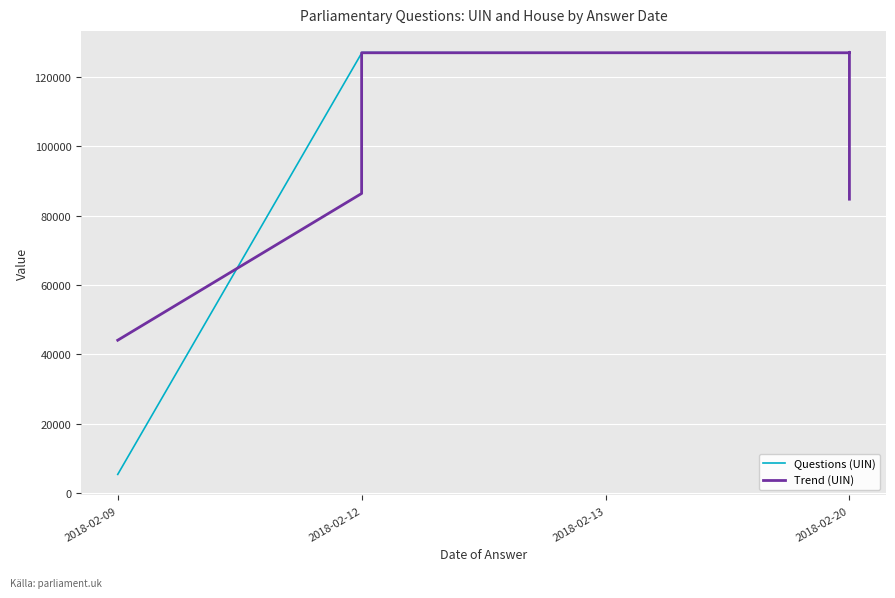

What is the difference between the second highest and minimum values in the Trend (UIN) series?

82975.3